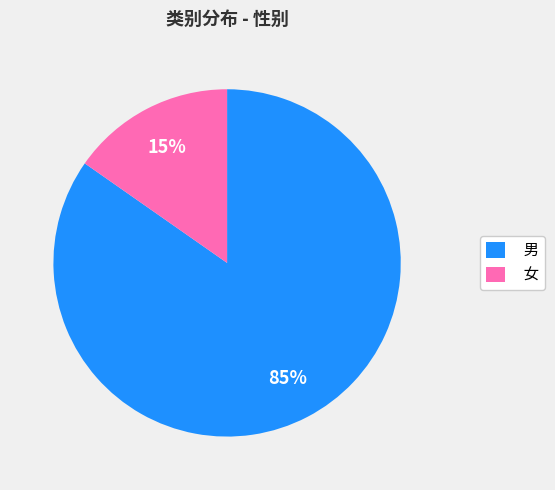

Which has a higher value, 男 or 女?

男